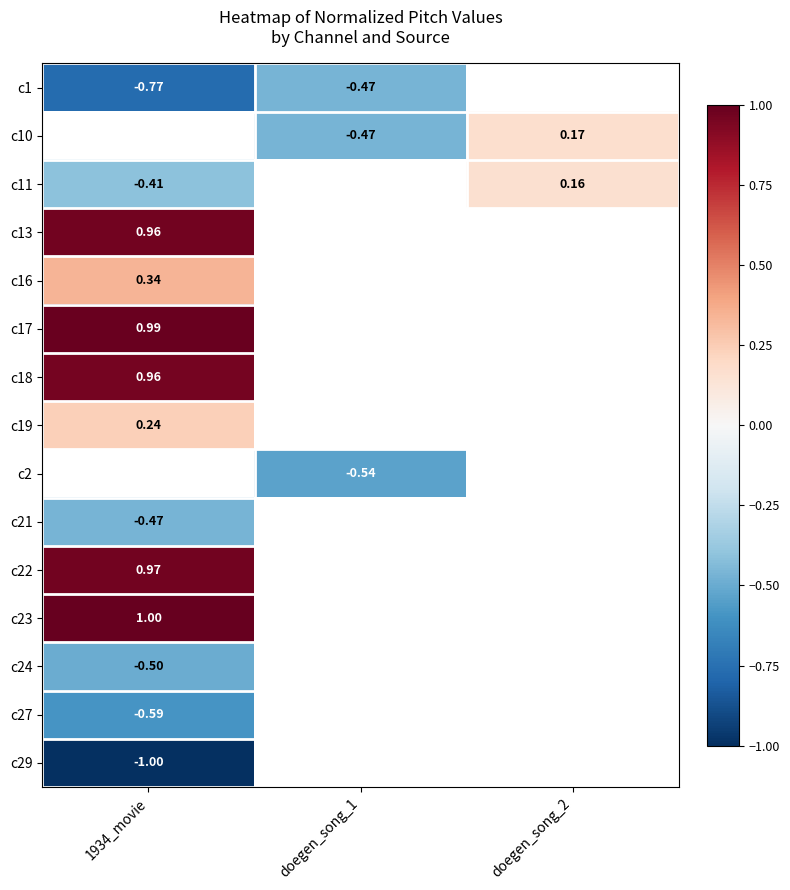

Is the value of c11 at doegen_song_2 greater than the value of c29 at 1934_movie?

Yes